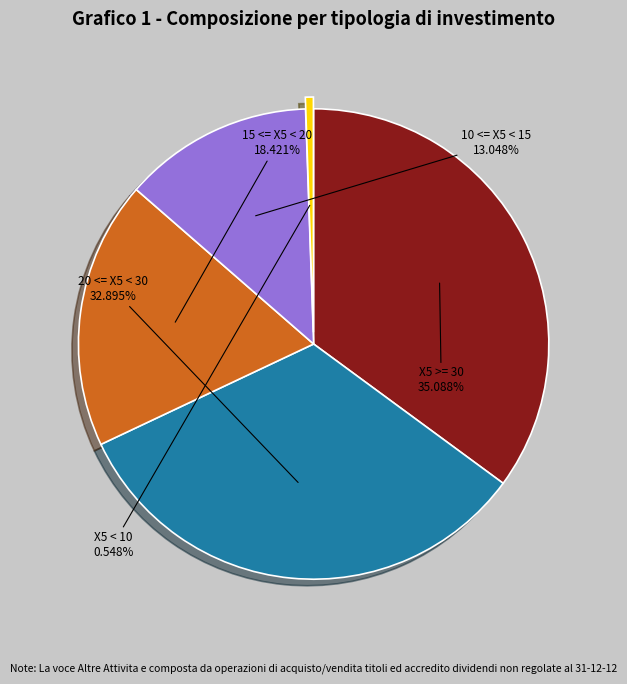

Count the number of slices in the pie.

5